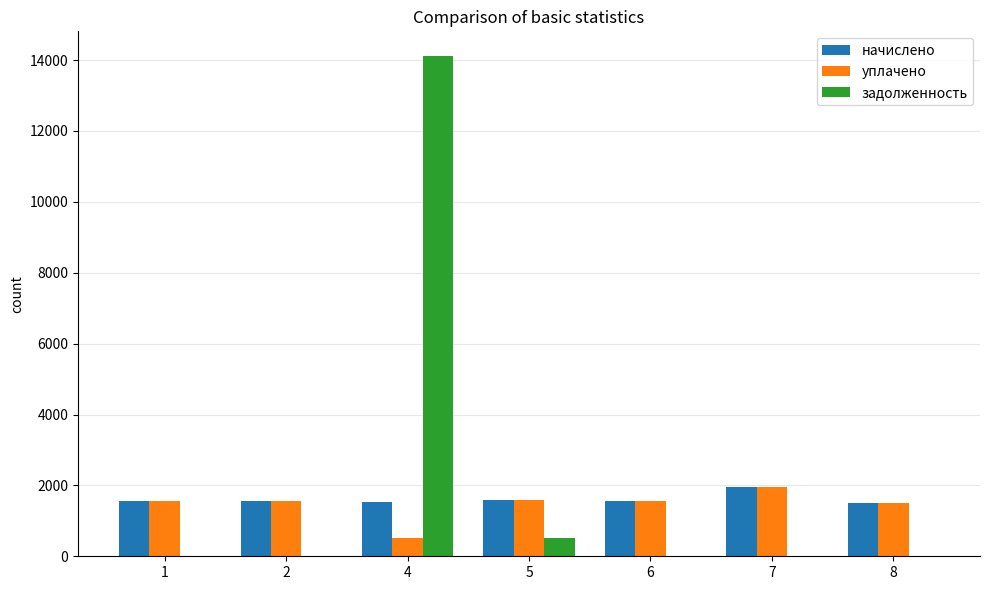

The value of задолженность at 8 is 5047.2. True or false?

False